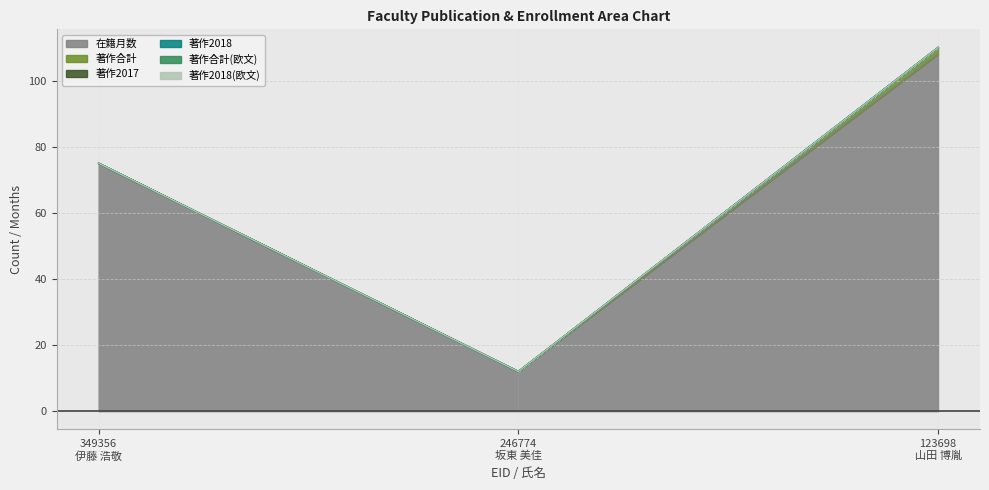

What value does the 在籍月数 series have at 246774
坂東 美佳, to the nearest 10?

10